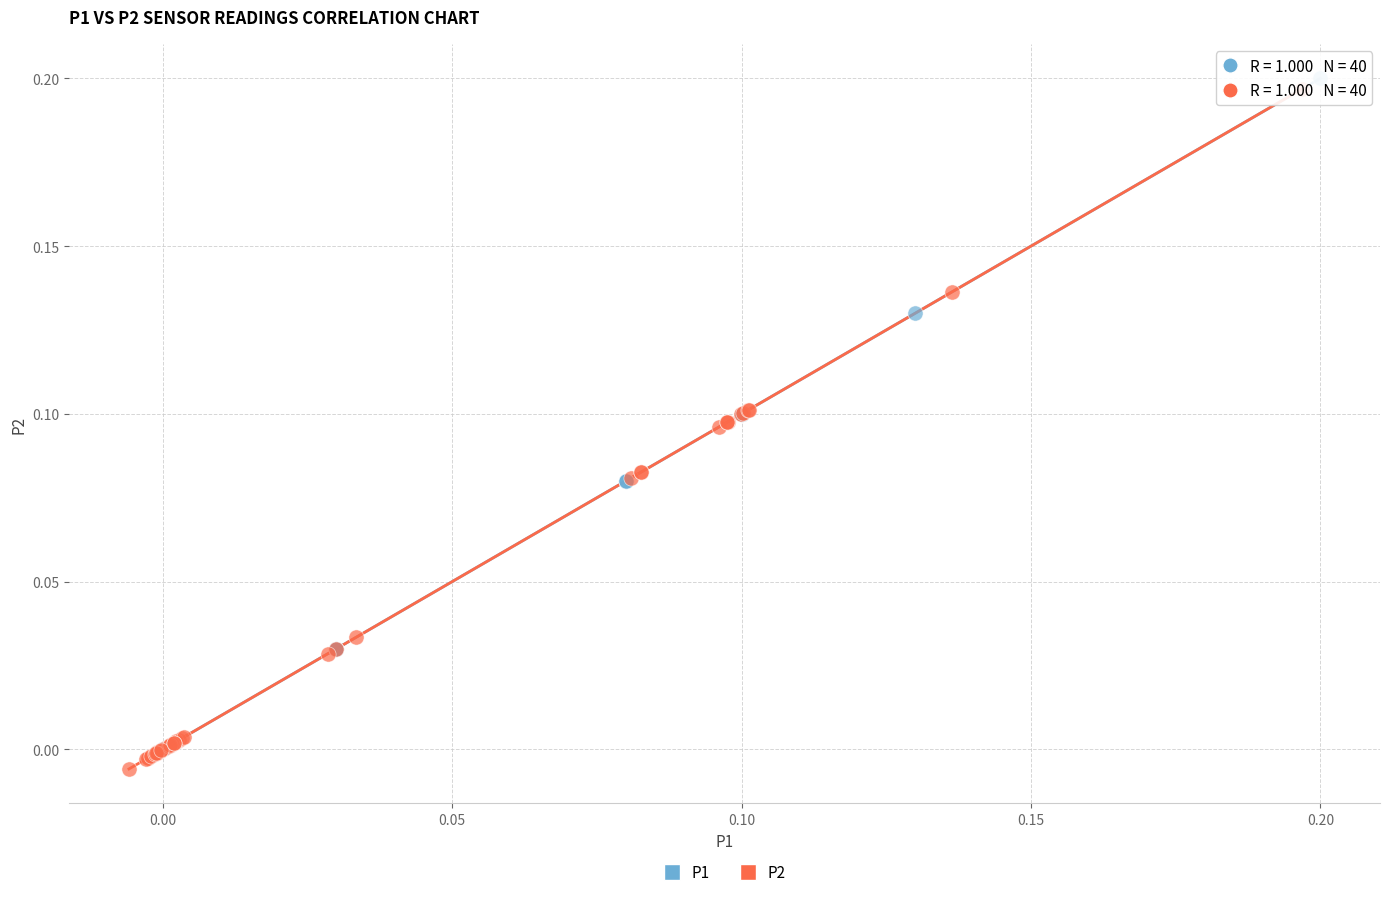

Which series has the largest Y range (max minus min)?

P2